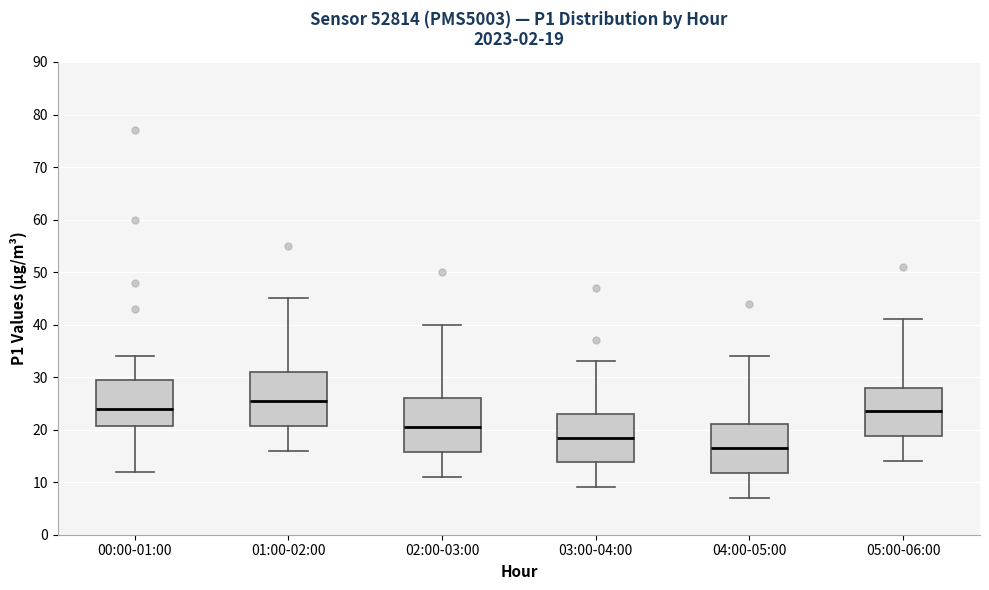

Which box's median line is the highest?

01:00-02:00